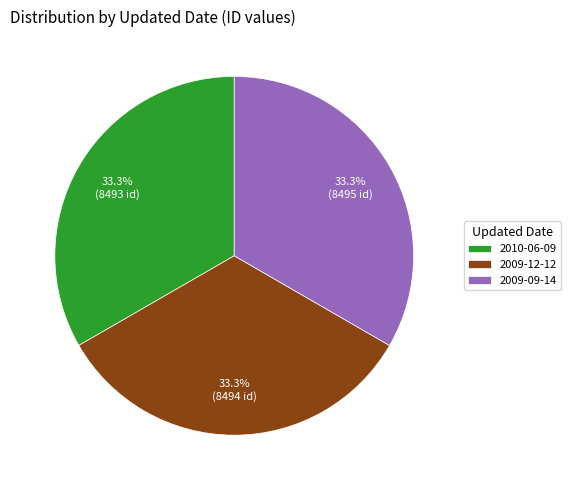

What percentage do 2010-06-09 and 2009-09-14 together represent?

66.7%